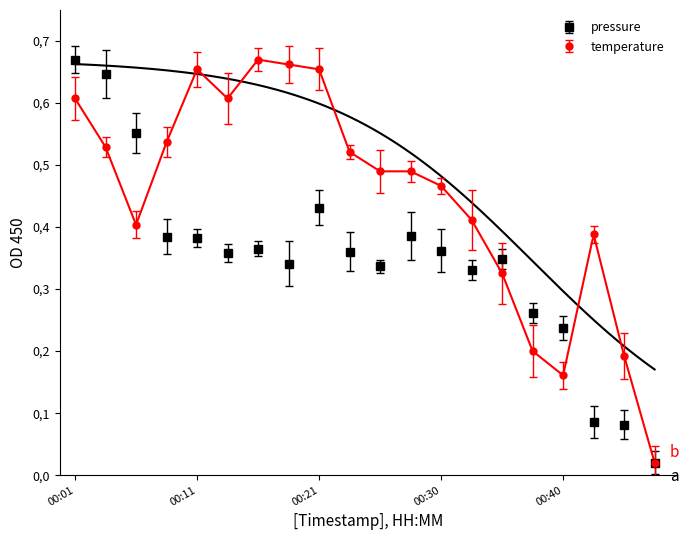

At which label is temperature closest to 0?

00:47